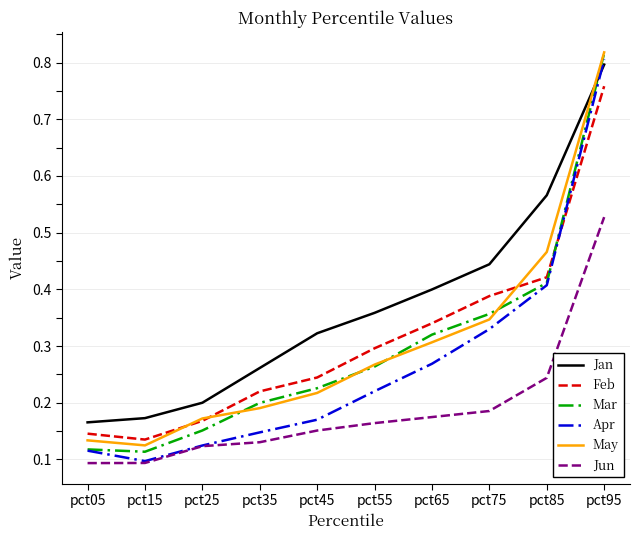

True or false: May has more than 0 points higher than both neighbors.

False